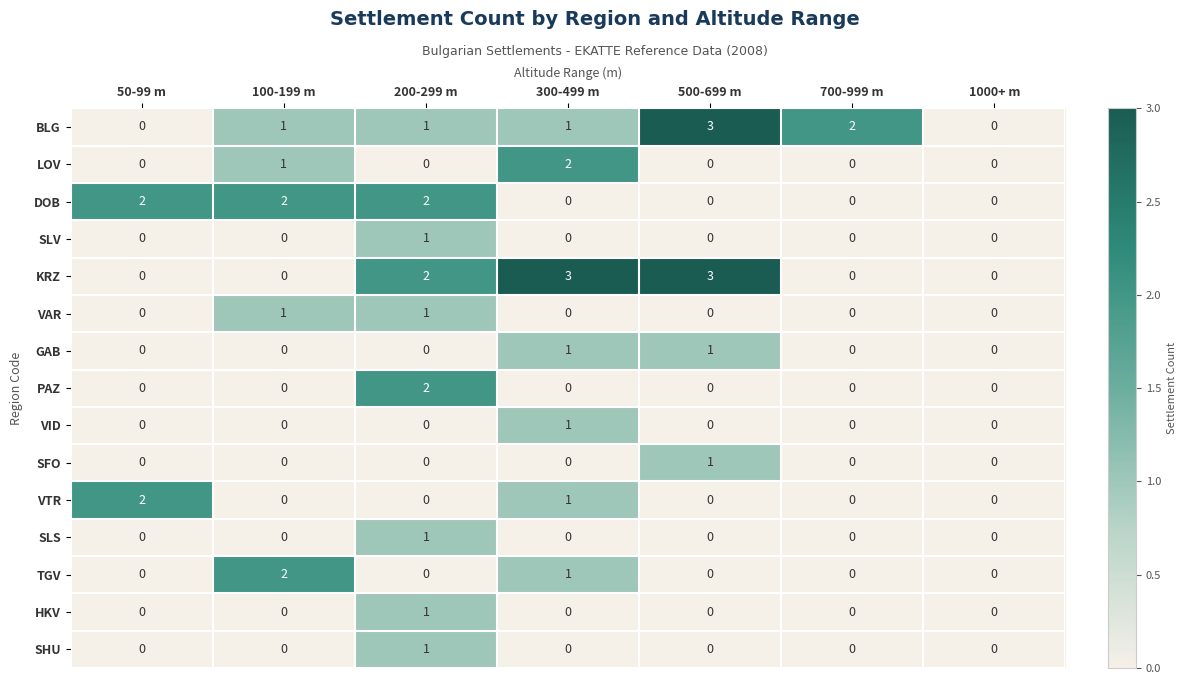

What is the difference between the highest and lowest values at 500-699 m?

3